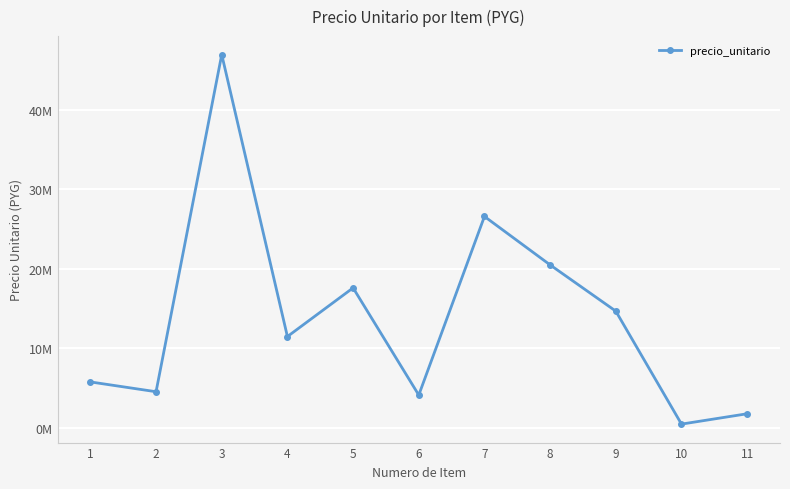

At which category does the chart reach its minimum across all series?

10